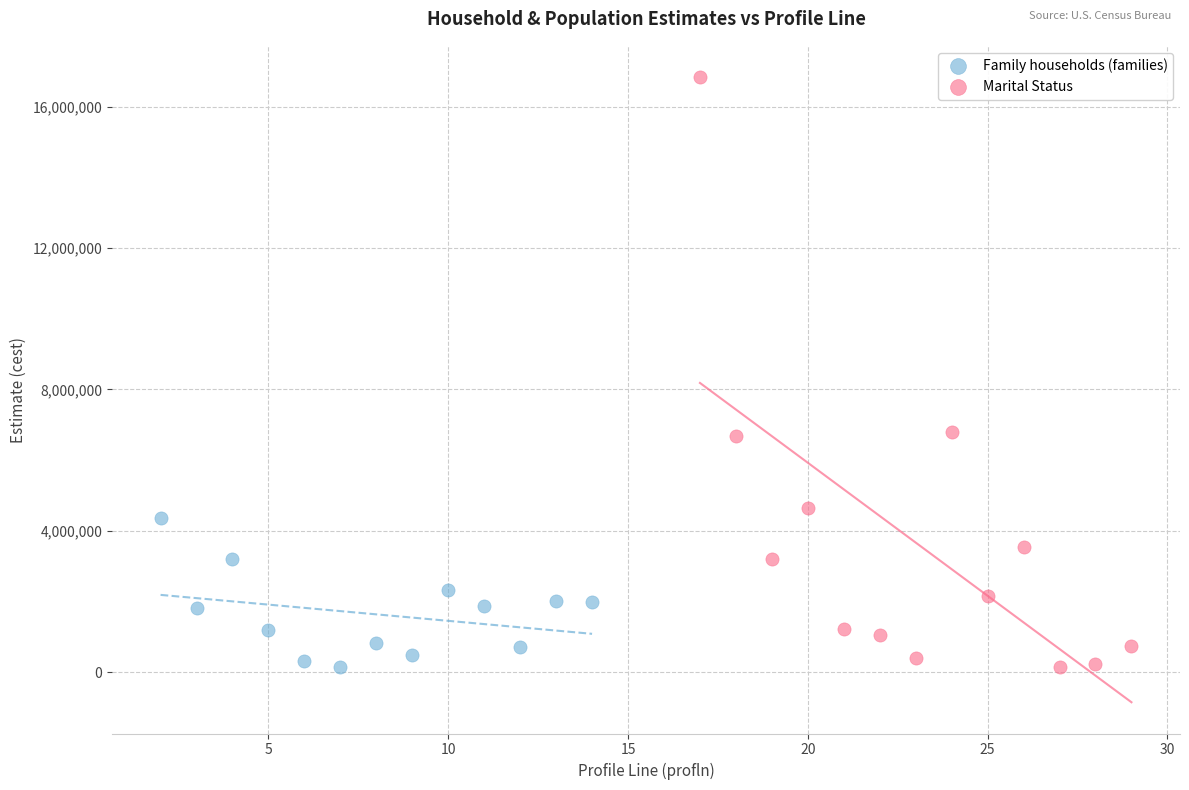

Which series has the widest spread of Y values?

Marital Status